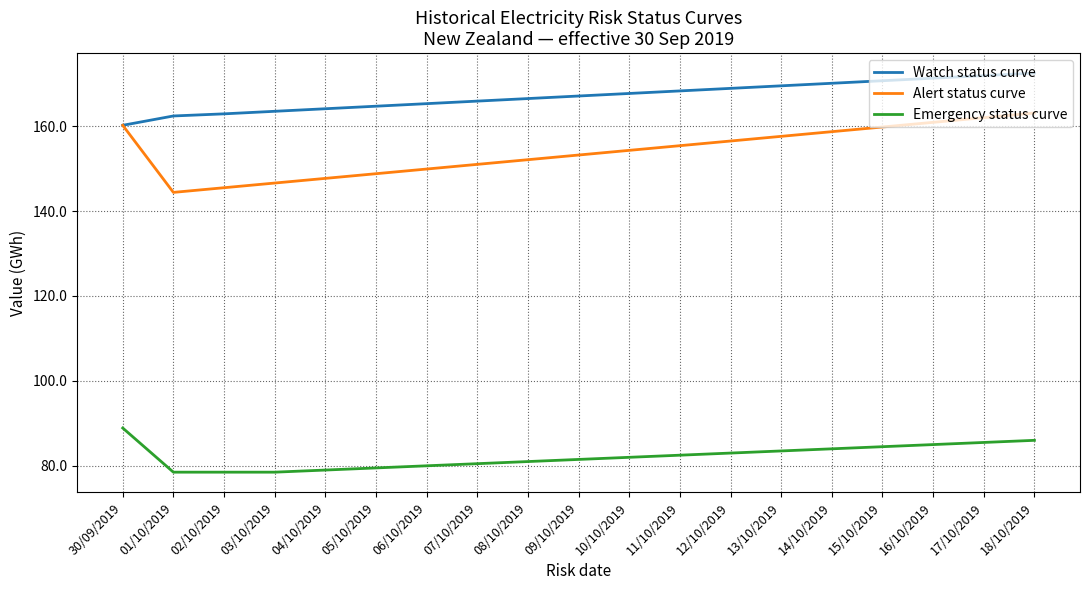

What is the average value of the Alert status curve series?

154.1